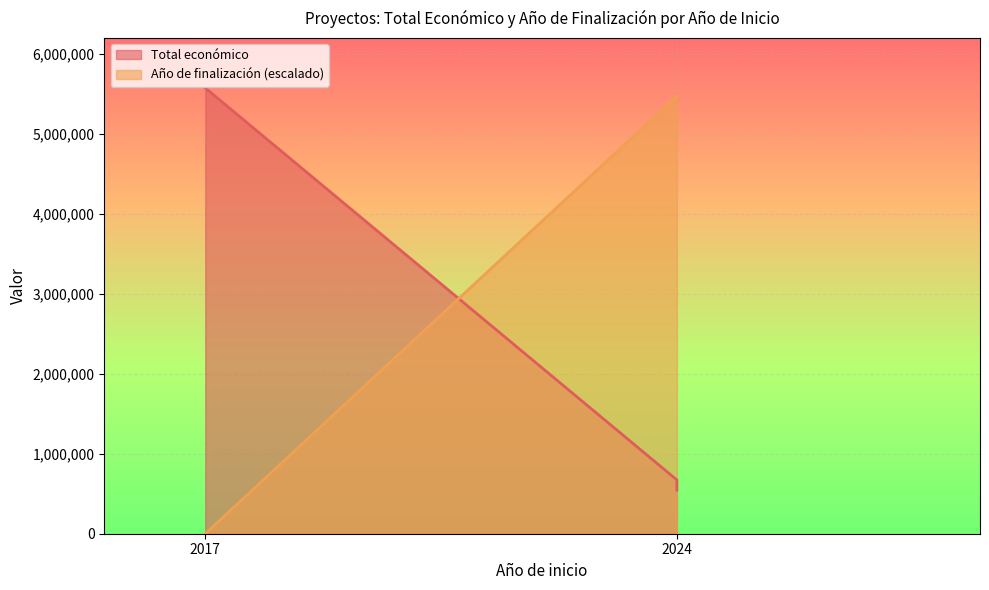

True or false: Año de finalización has a value of 2027 at 2024 (VOLTAGRO).

True